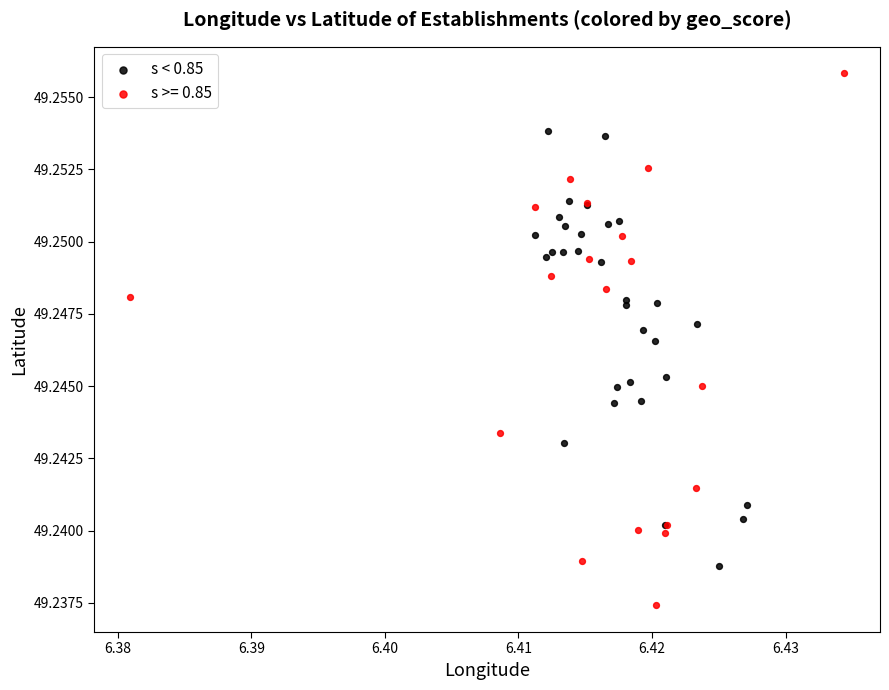

Which series reaches the minimum Y coordinate?

s >= 0.85